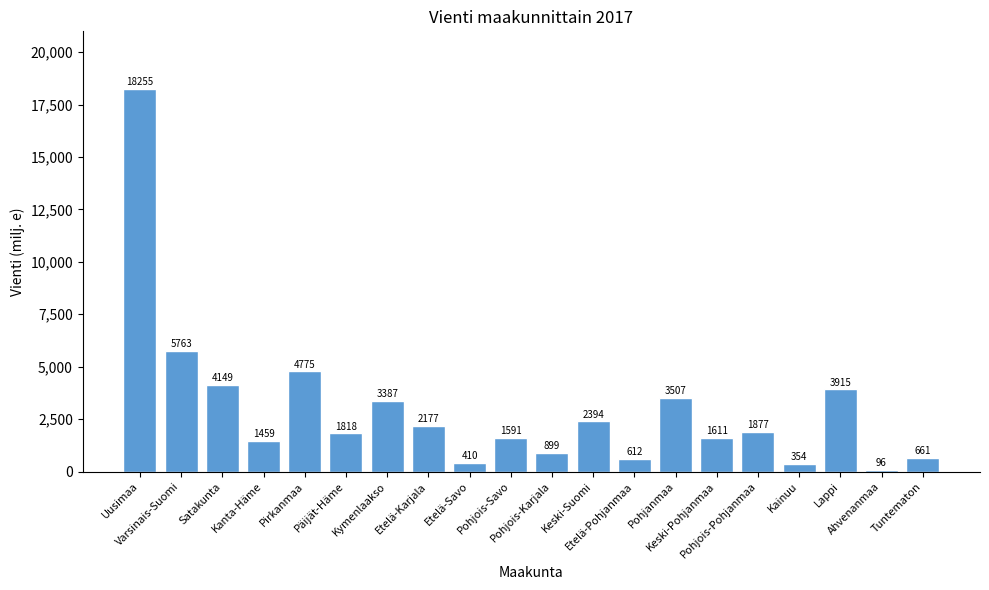

List the labels in order of value, largest first.

Uusimaa, Varsinais-Suomi, Pirkanmaa, Satakunta, Lappi, Pohjanmaa, Kymenlaakso, Keski-Suomi, Etelä-Karjala, Pohjois-Pohjanmaa, Päijät-Häme, Keski-Pohjanmaa, Pohjois-Savo, Kanta-Häme, Pohjois-Karjala, Tuntematon, Etelä-Pohjanmaa, Etelä-Savo, Kainuu, Ahvenanmaa